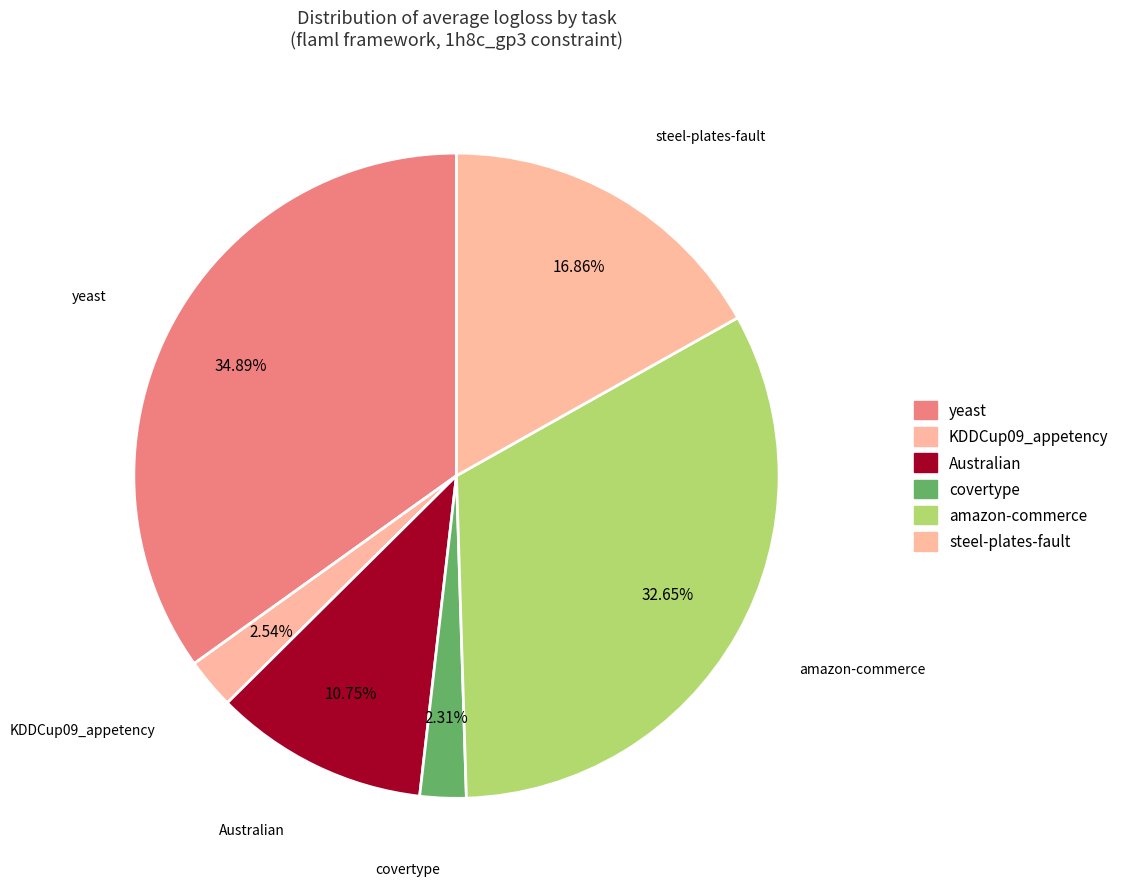

Approximately how many times larger is the value at Australian compared to KDDCup09_appetency?

4.2